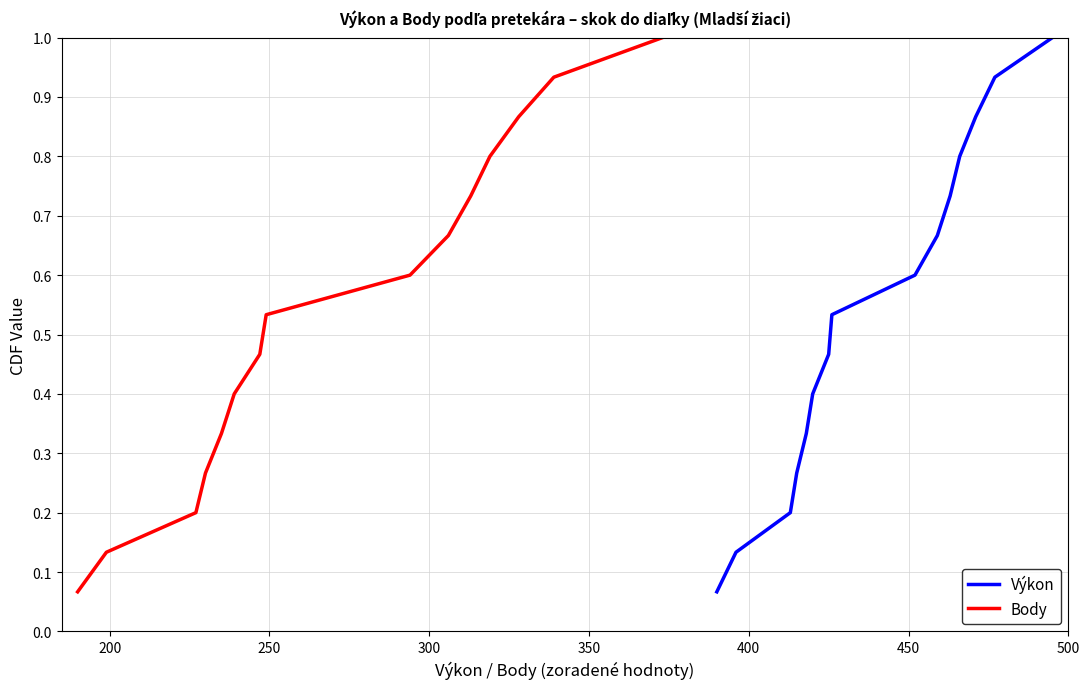

What is the highest value of the Výkon series?

1.0